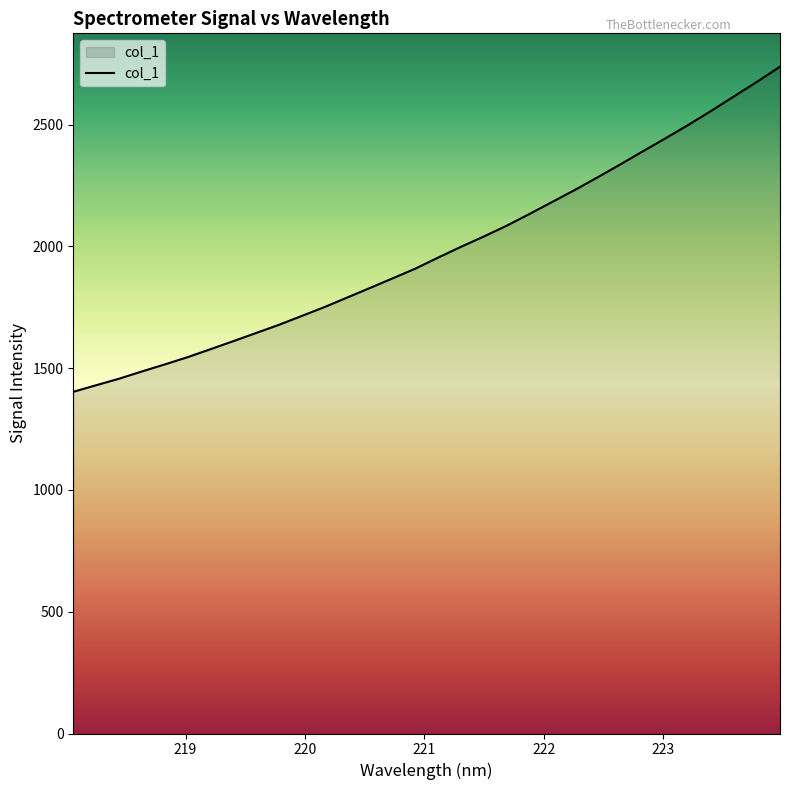

What is the minimum value shown in the chart?

1403.0